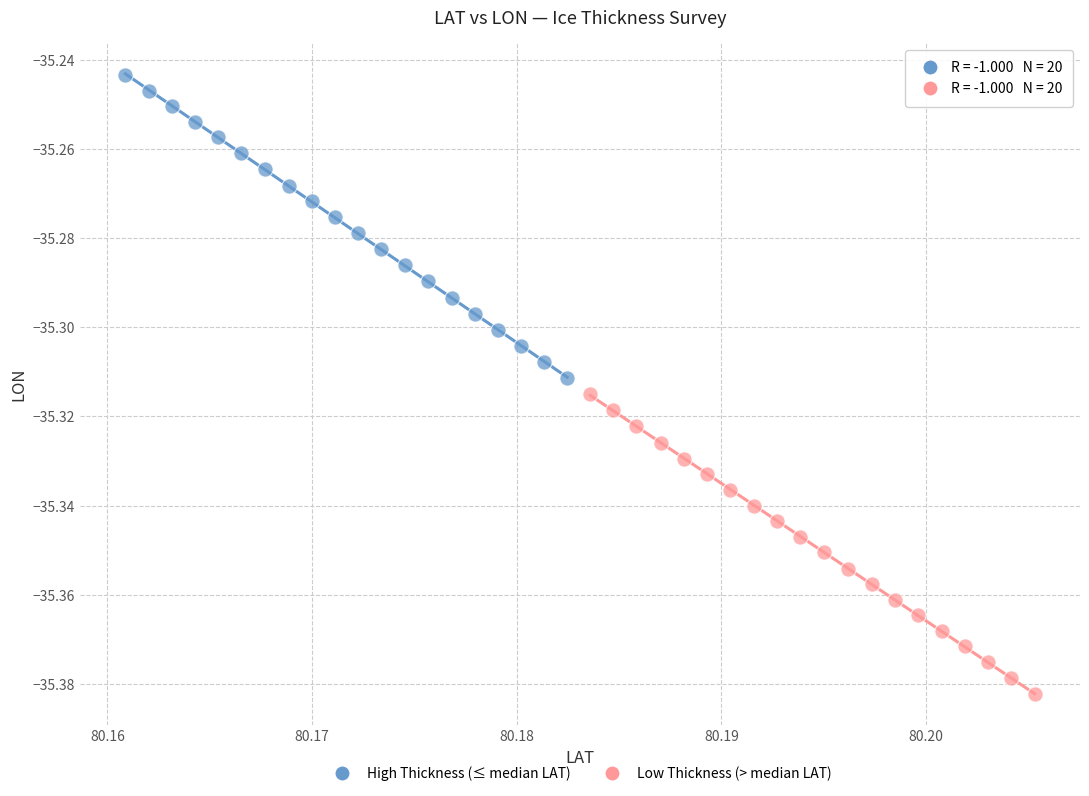

Which series reaches the minimum Y coordinate?

Low Thickness (> median LAT)